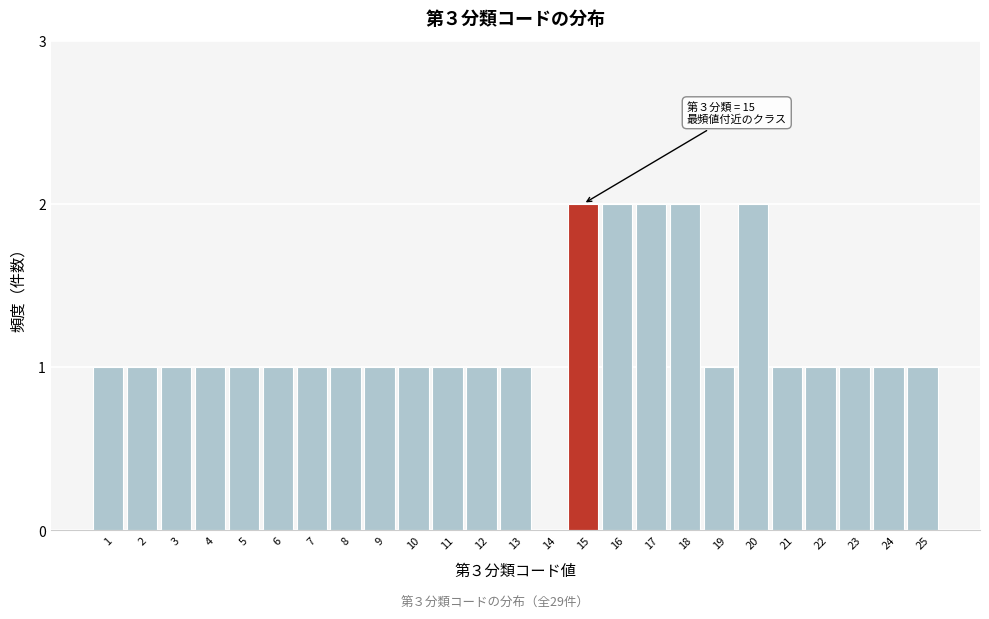

Reading left to right, transcribe all the data shown in this chart.

1=1	2=1	3=1	4=1	5=1	6=1	7=1	8=1	9=1	10=1	11=1	12=1	13=1	14=0	15=2	16=2	17=2	18=2	19=1	20=2	21=1	22=1	23=1	24=1	25=1